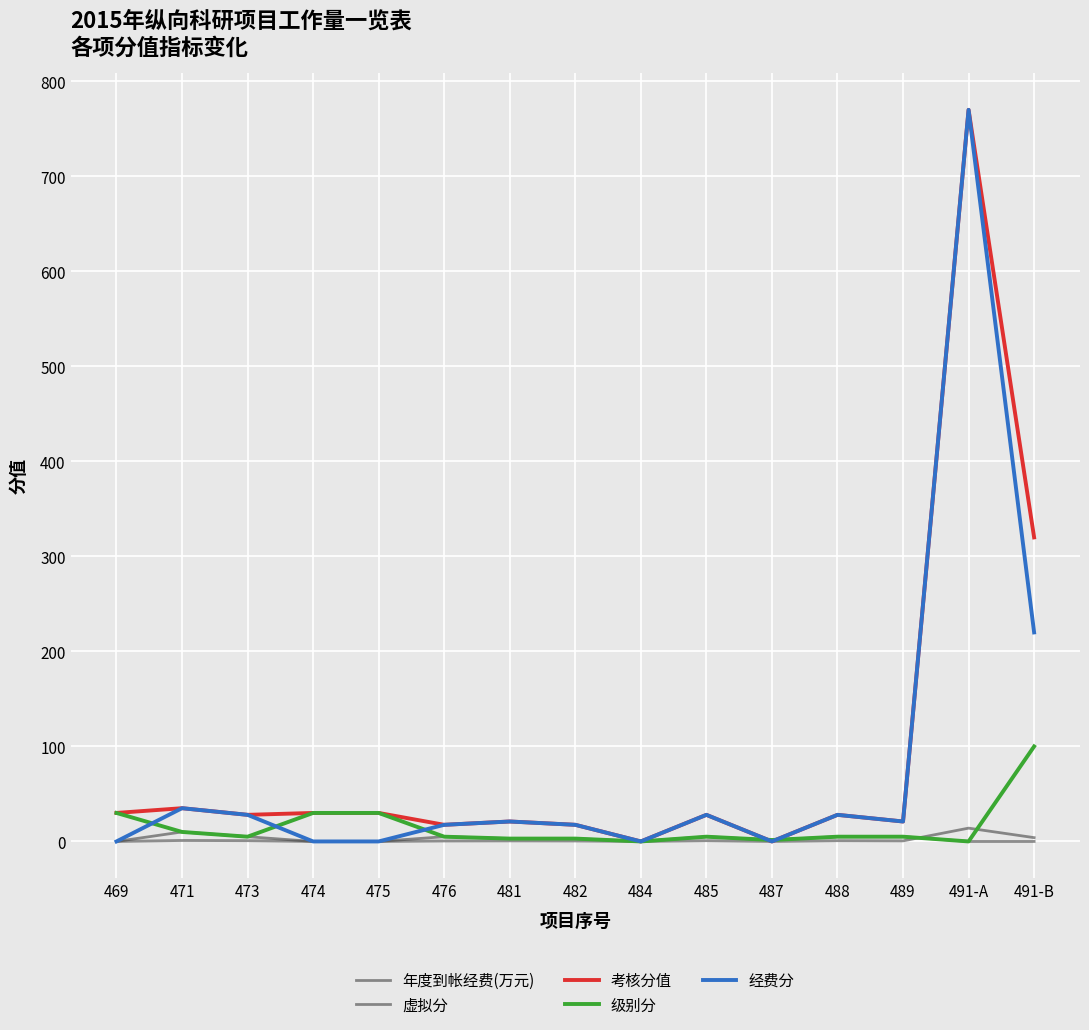

What is the value of the 经费分 point at the 8th from the left?

17.5